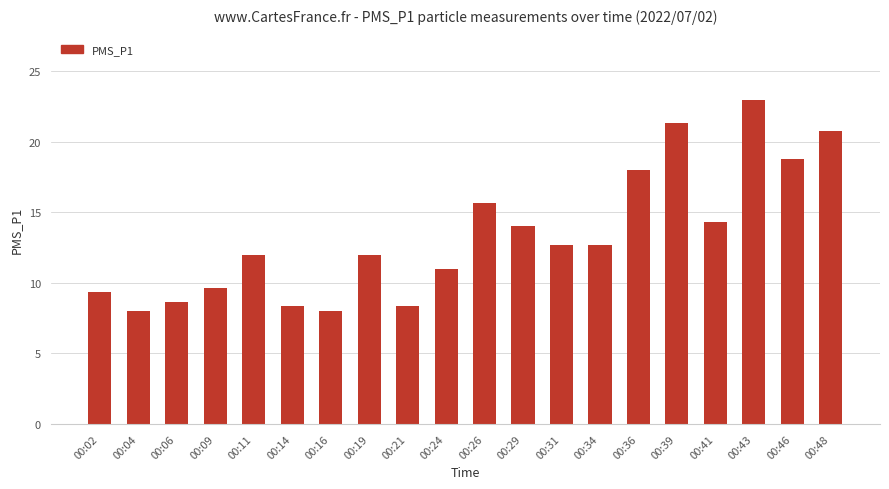

What is the value of the 17th bar from the left?

14.3